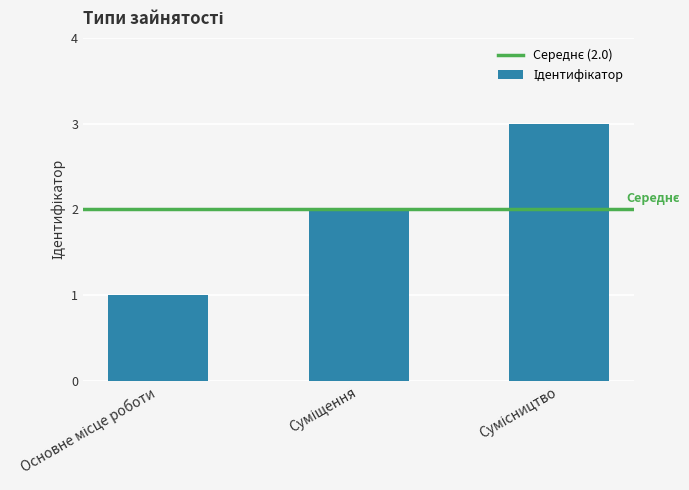

What is the minimum value shown in the chart?

1